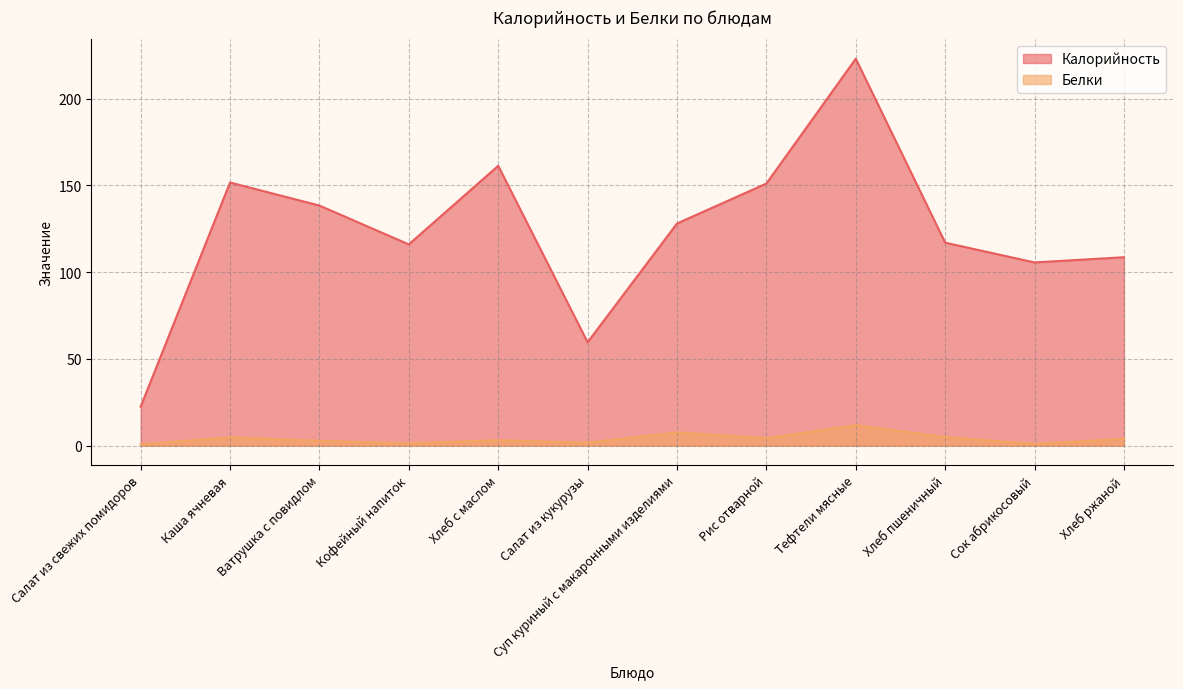

Which series has the widest spread of values?

Калорийность